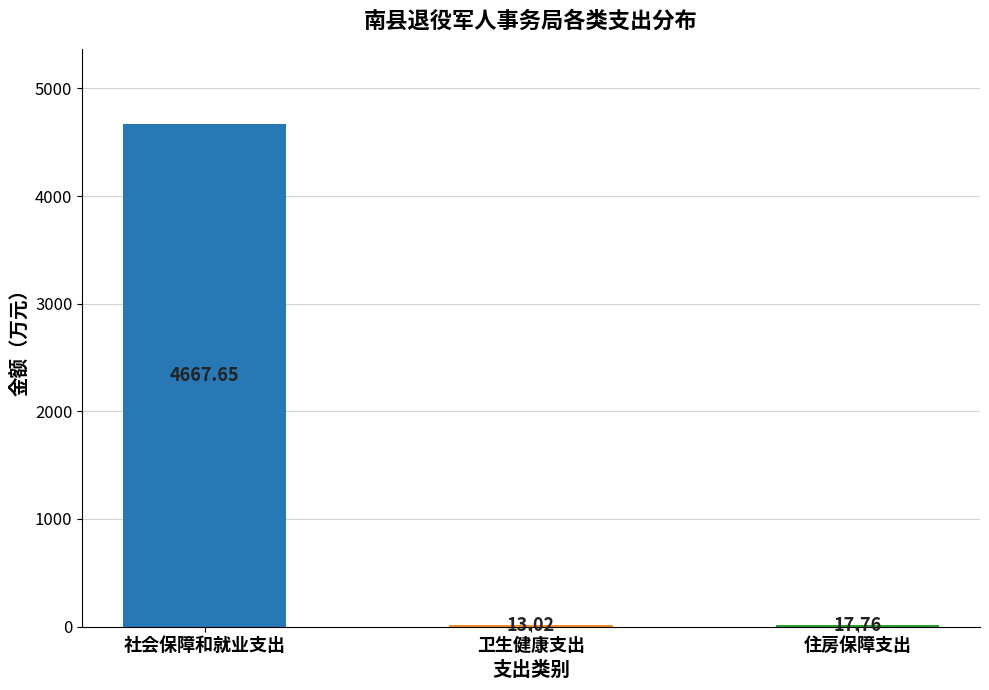

What is the change in value from 卫生健康支出 to 住房保障支出?

+4.7